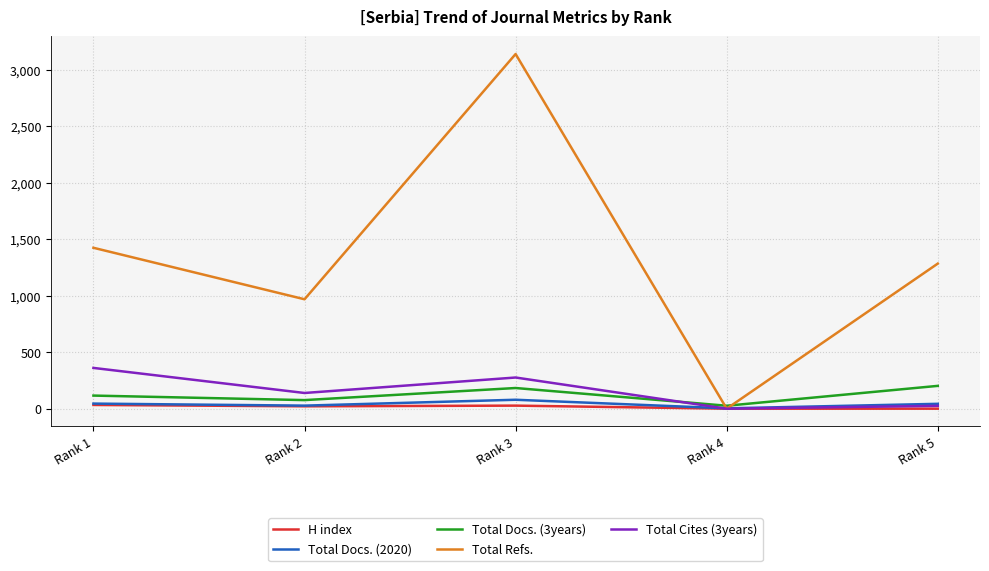

True or false: Total Refs. has a value of 2166 at Rank 5.

False